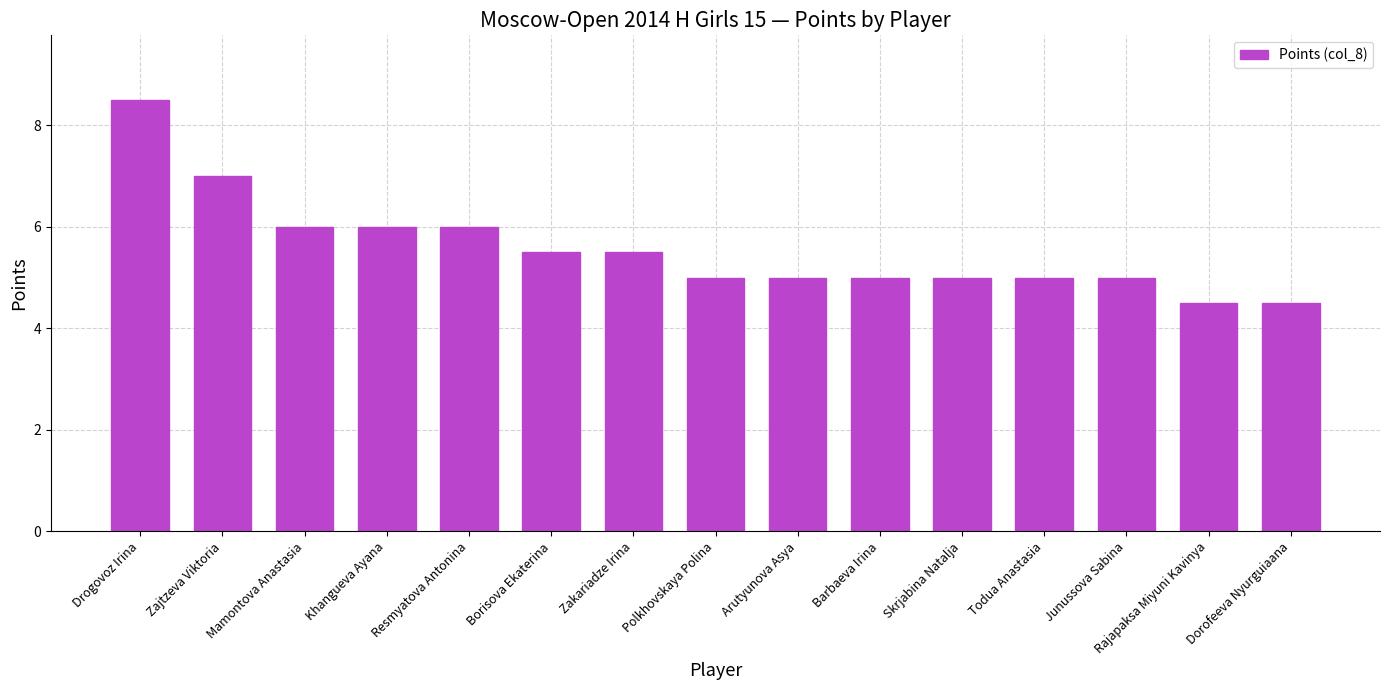

How many values are between 5 and 6?

11